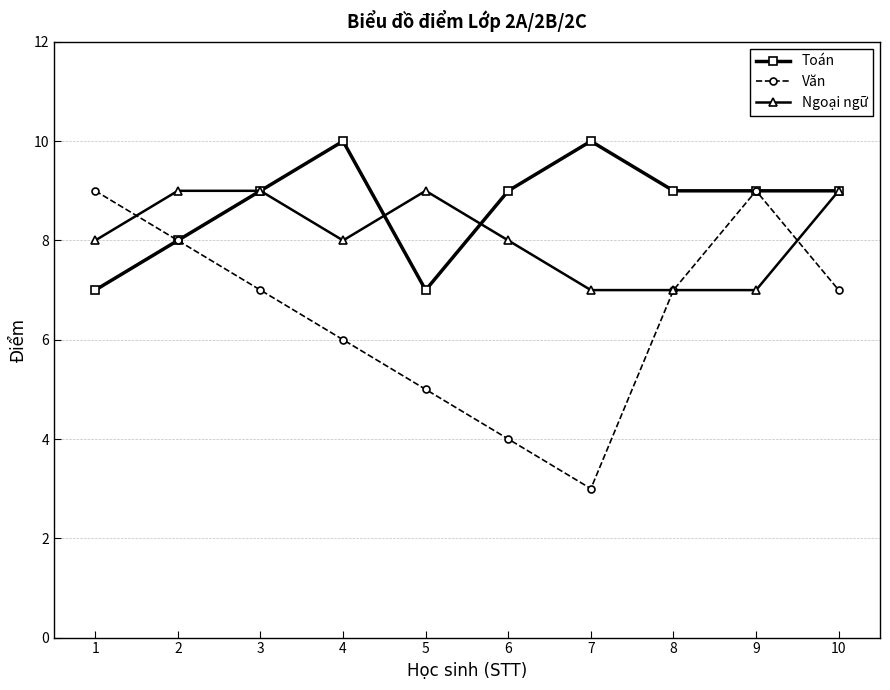

Which series has the largest total across all categories?

Toán